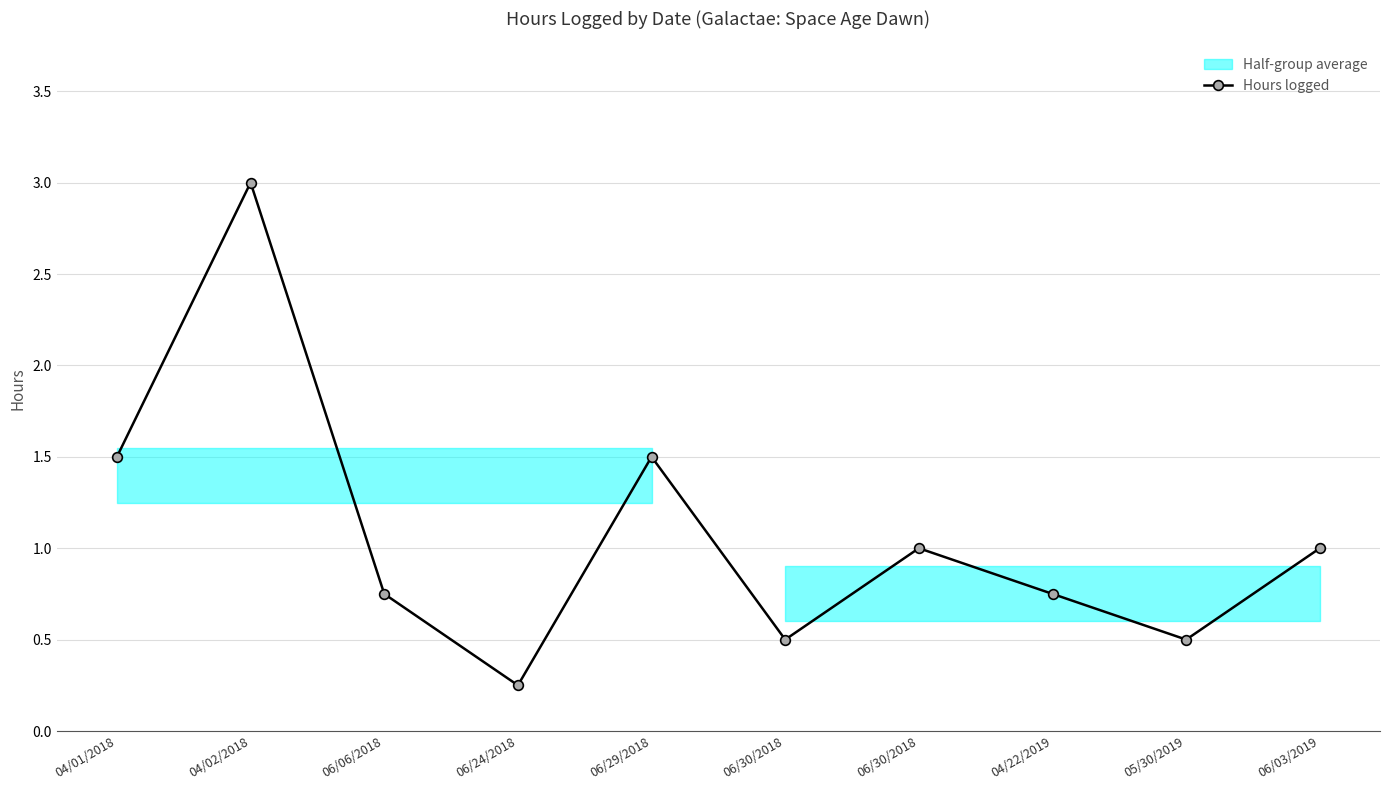

Where is the data nearest to the value 1?

06/30/2018